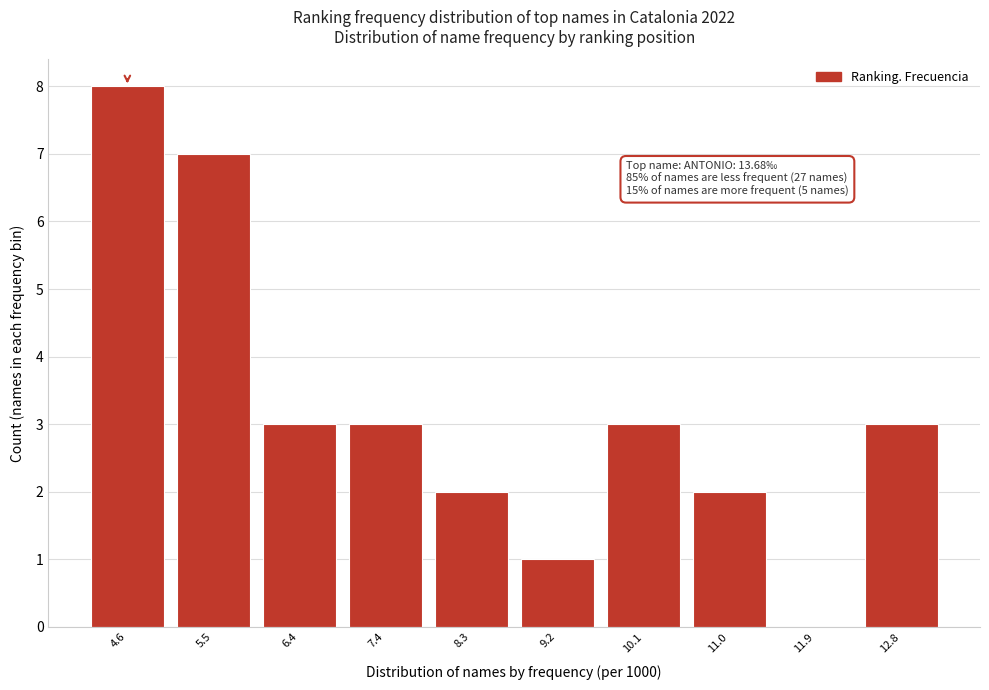

Reading left to right, extract all data points from this chart.

4.6=8	5.5=7	6.4=3	7.4=3	8.3=2	9.2=1	10.1=3	11.0=2	11.9=0	12.8=3